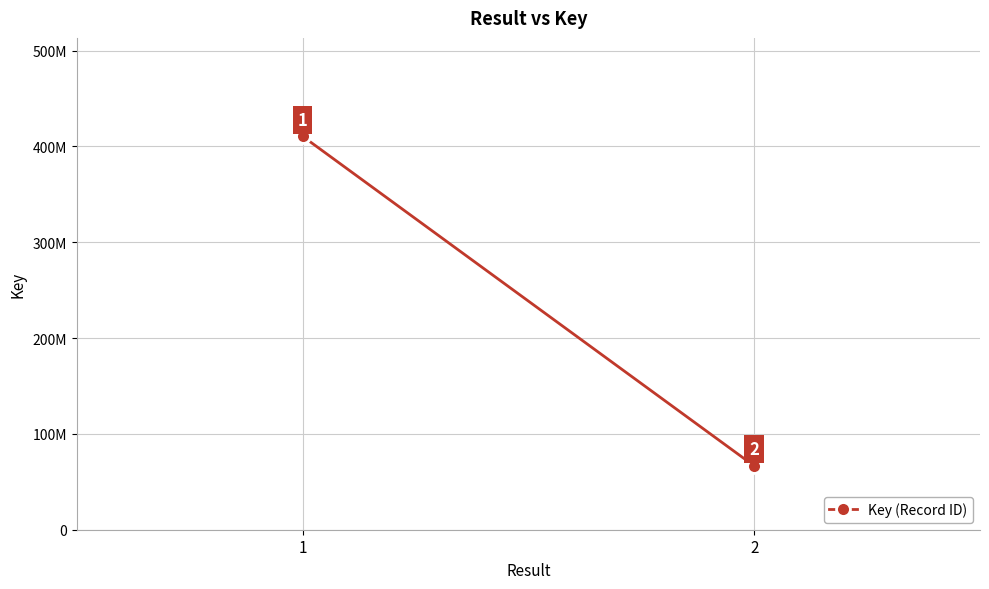

At which category does the chart reach its minimum across all series?

2